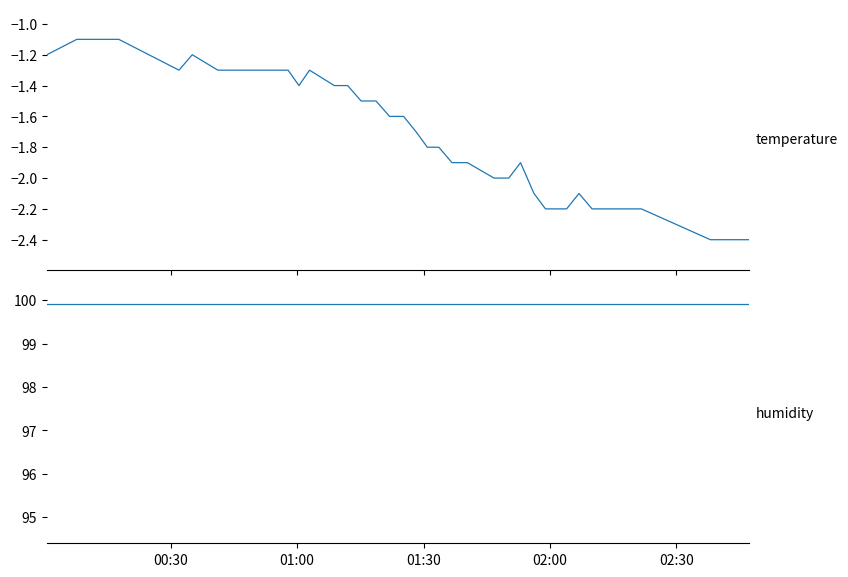

Reading right to left, list all the values displayed in this chart.

temperature: -2.4	-2.4	-2.2	-2.2	-2.2	-2.2	-2.2	-2.1	-2.2	-2.2	-2.2	-2.1	-1.9	-2.0	-2.0	-1.9	-1.9	-1.8	-1.8	-1.7	-1.6	-1.6	-1.5	-1.5	-1.4	-1.4	-1.3	-1.4	-1.3	-1.3	-1.3	-1.3	-1.3	-1.2	-1.3	-1.1	-1.1	-1.1	-1.1	-1.2
humidity: 99.9	99.9	99.9	99.9	99.9	99.9	99.9	99.9	99.9	99.9	99.9	99.9	99.9	99.9	99.9	99.9	99.9	99.9	99.9	99.9	99.9	99.9	99.9	99.9	99.9	99.9	99.9	99.9	99.9	99.9	99.9	99.9	99.9	99.9	99.9	99.9	99.9	99.9	99.9	99.9